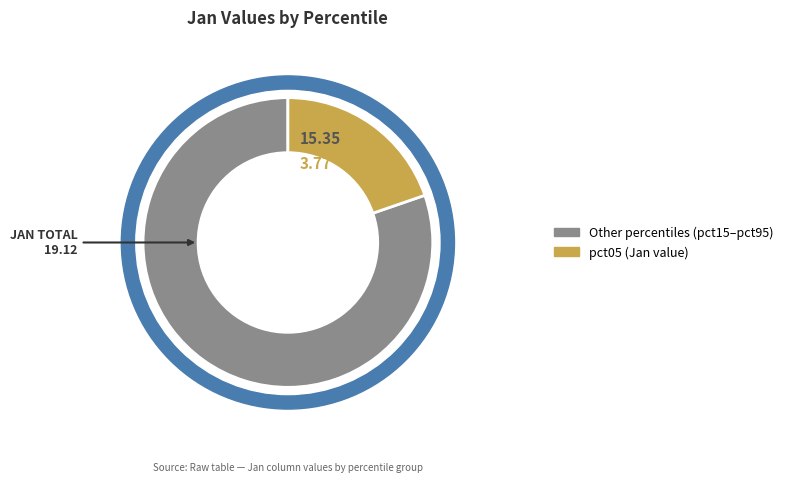

Does pct05 represent more than half of the total?

No